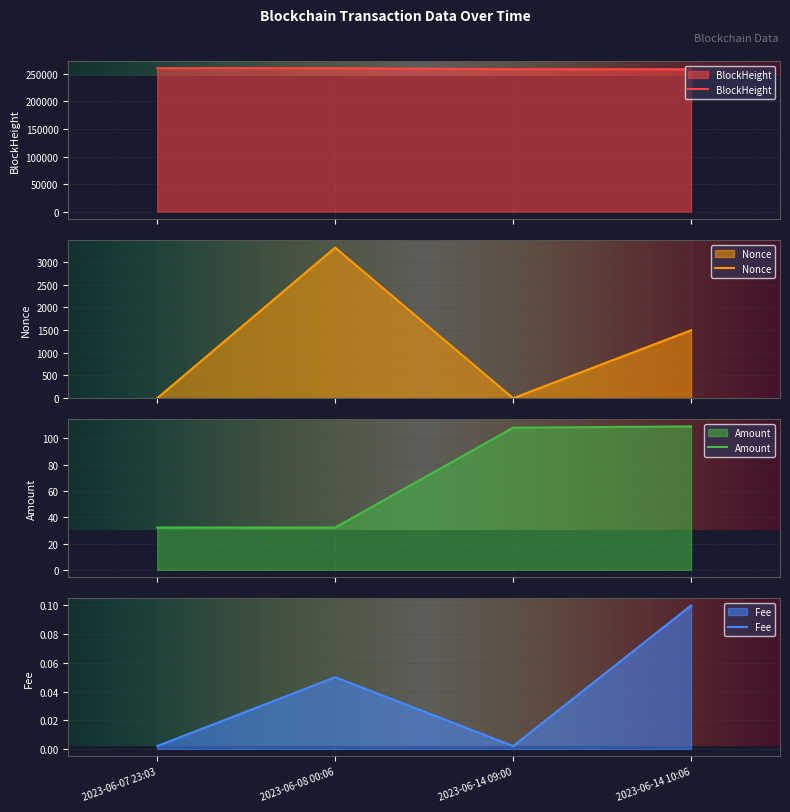

What is the difference between the Amount values at 2023-06-07 23:03 and 2023-06-14 10:06?

77.0